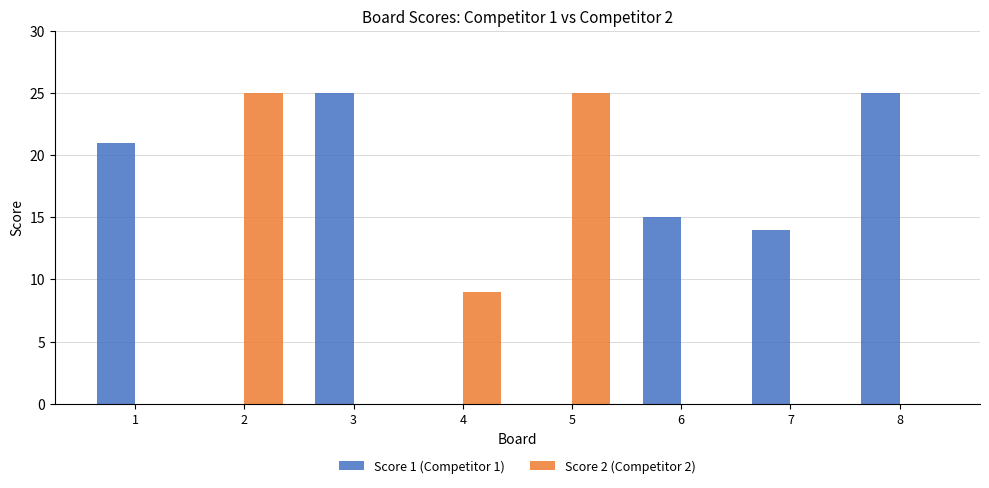

What is the average value of the Score 2 (Competitor 2) series?

7